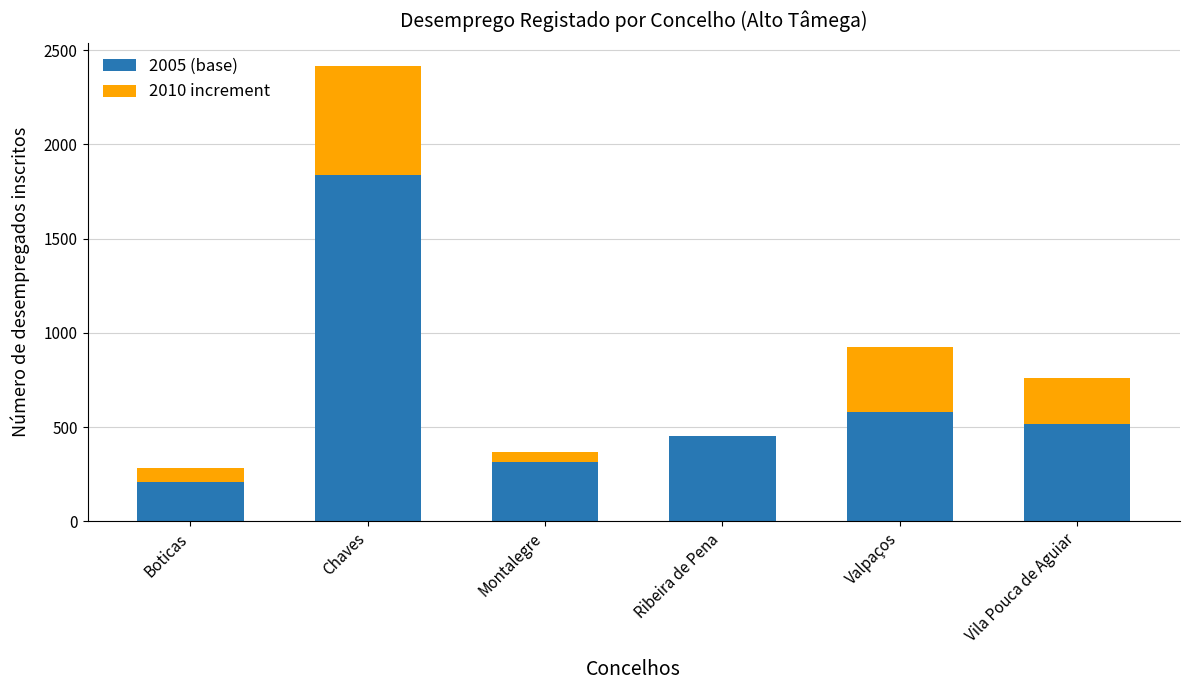

What value does the 2005 (base) series have at Ribeira de Pena?

453.8